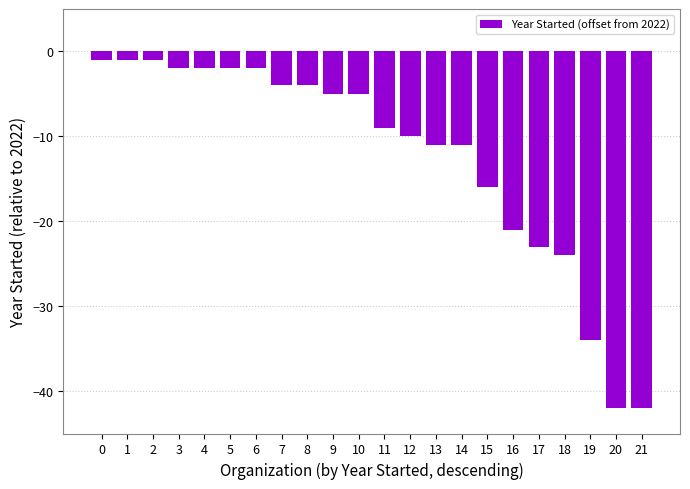

What is the change in value from 1 to 9?

-4